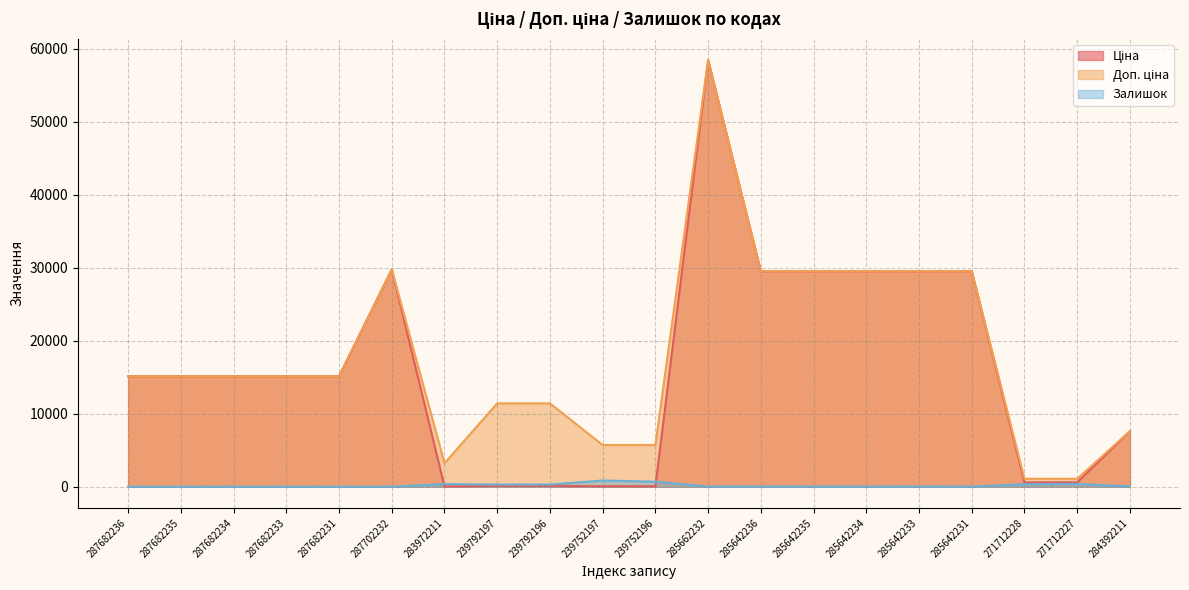

What is the label of the 9th point from the left?

239792196